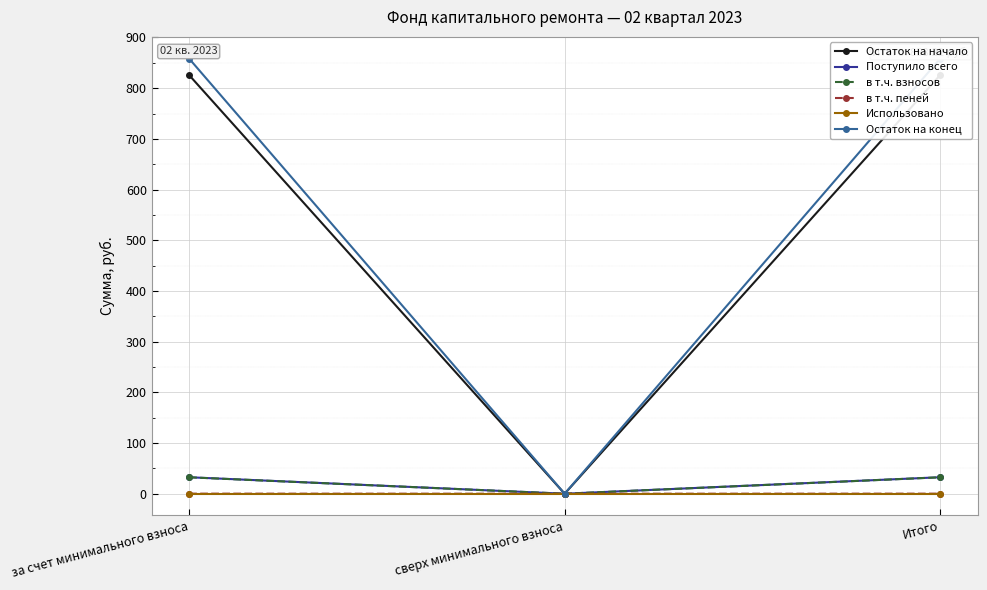

Between сверх минимального взноса and Итого, which is larger?

Итого